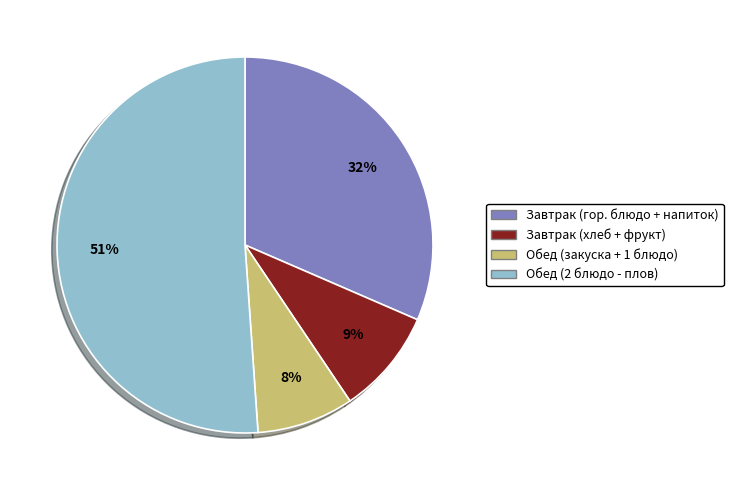

Is there a majority slice in this chart?

Yes